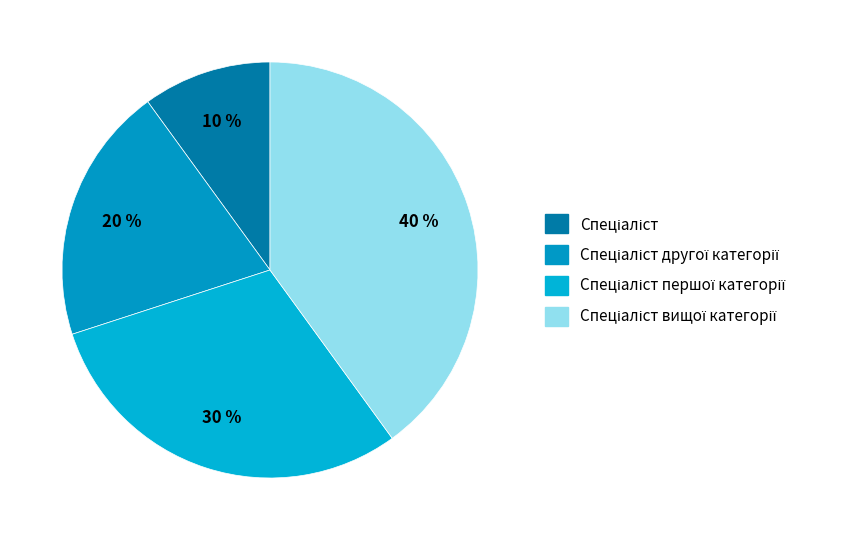

To the nearest percent, what is the average slice percentage?

25%